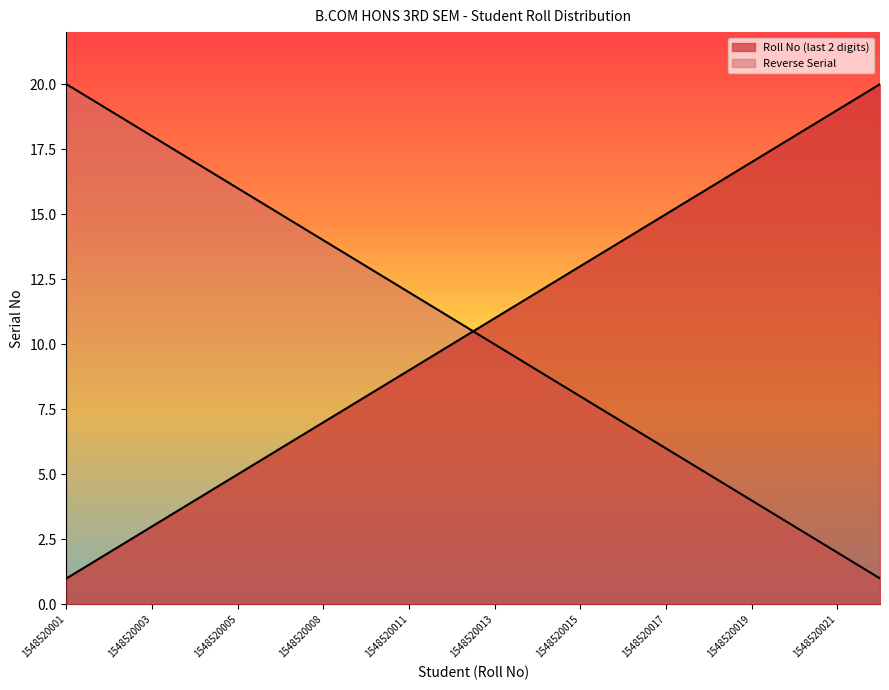

Rank the categories by value from lowest to highest.

1548520001, 1548520002, 1548520003, 1548520004, 1548520005, 1548520006, 1548520008, 1548520010, 1548520011, 1548520012, 1548520013, 1548520014, 1548520015, 1548520016, 1548520017, 1548520018, 1548520019, 1548520020, 1548520021, 1548520022